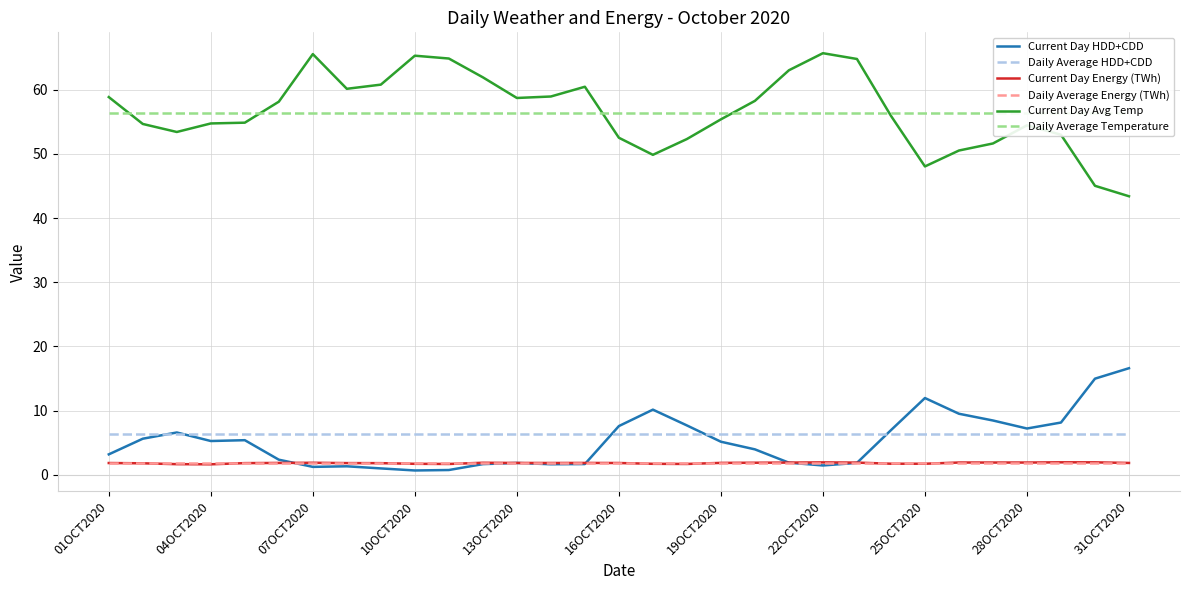

After their last crossing, which series has the higher values: Current Day Avg Temp or Daily Average Temperature?

Daily Average Temperature